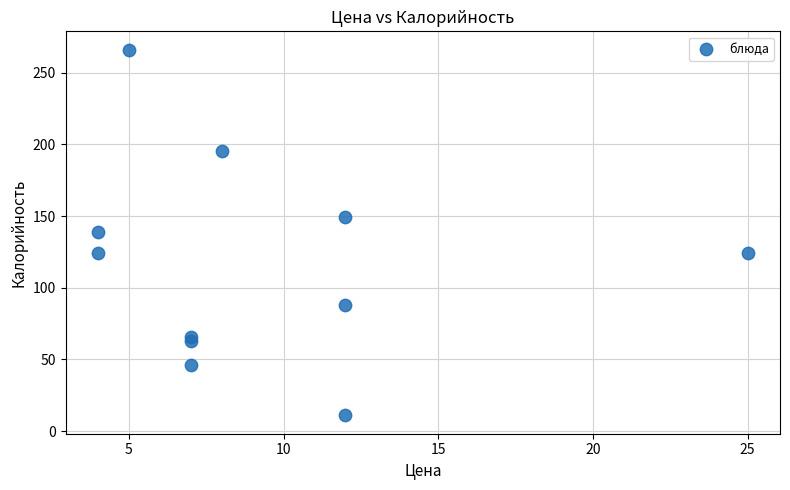

What is the average Y value?

116